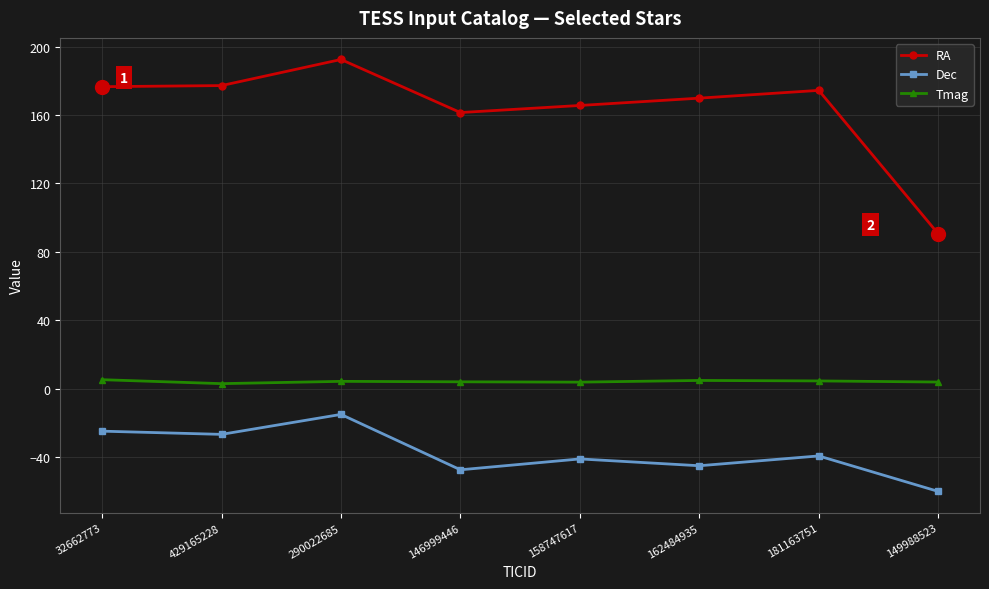

Which series has the largest total across all categories?

RA